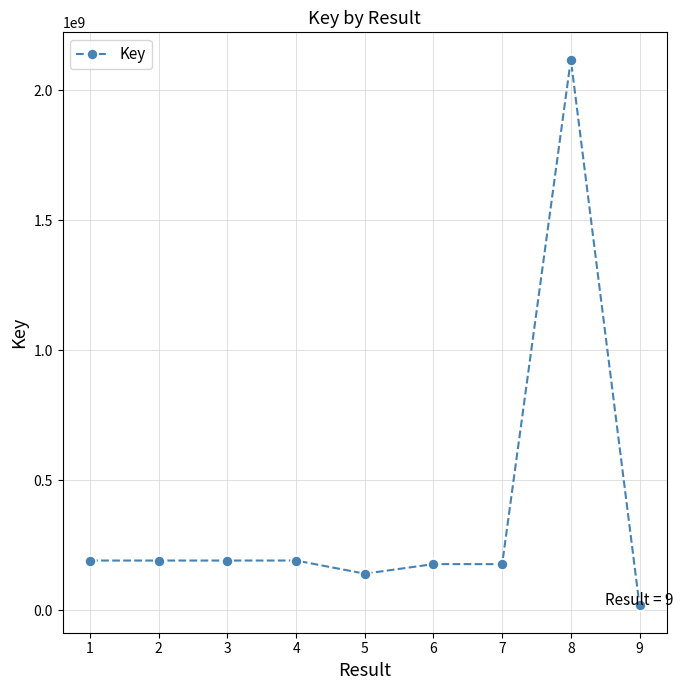

Approximately how many times larger is the value at 4 compared to 7?

1.1